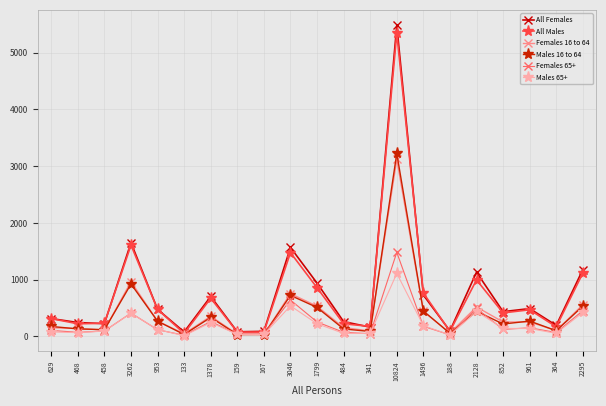

Where does the Females 16 to 64 series first go above 255?

3262